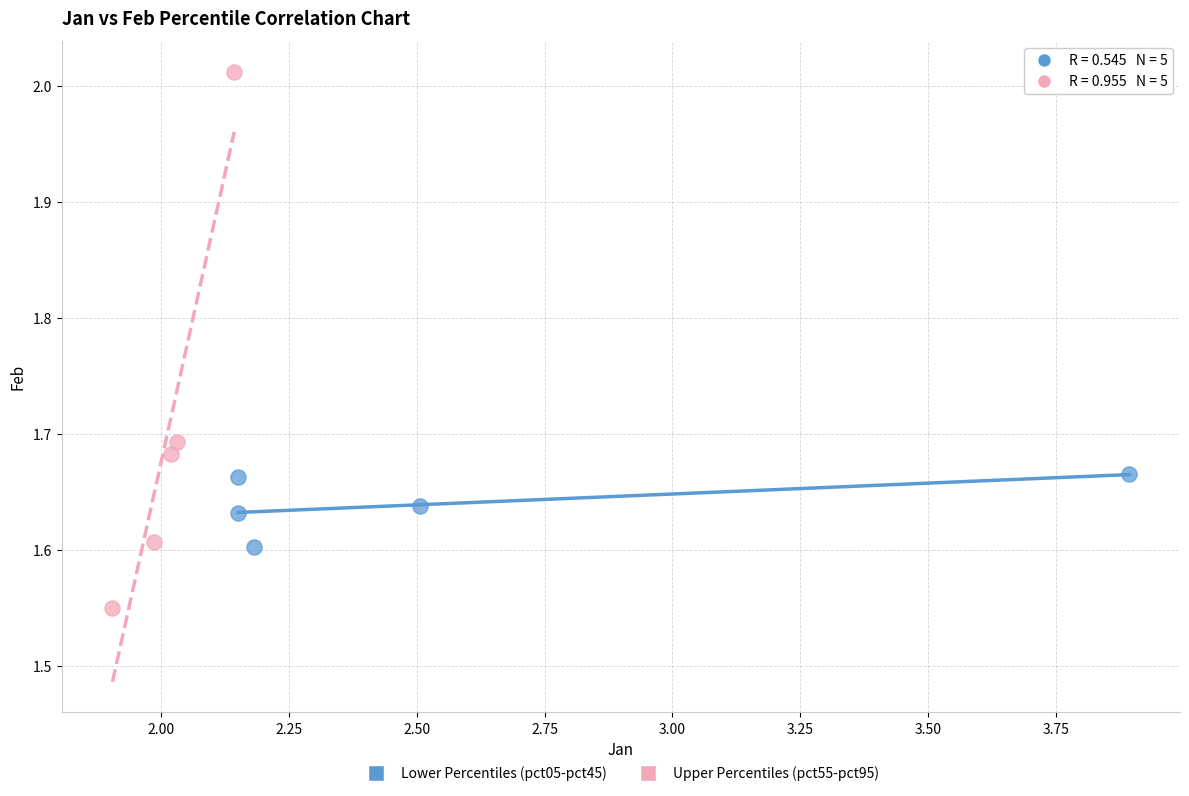

What are all the series names shown in the legend?

Lower Percentiles (pct05-pct45), Upper Percentiles (pct55-pct95)